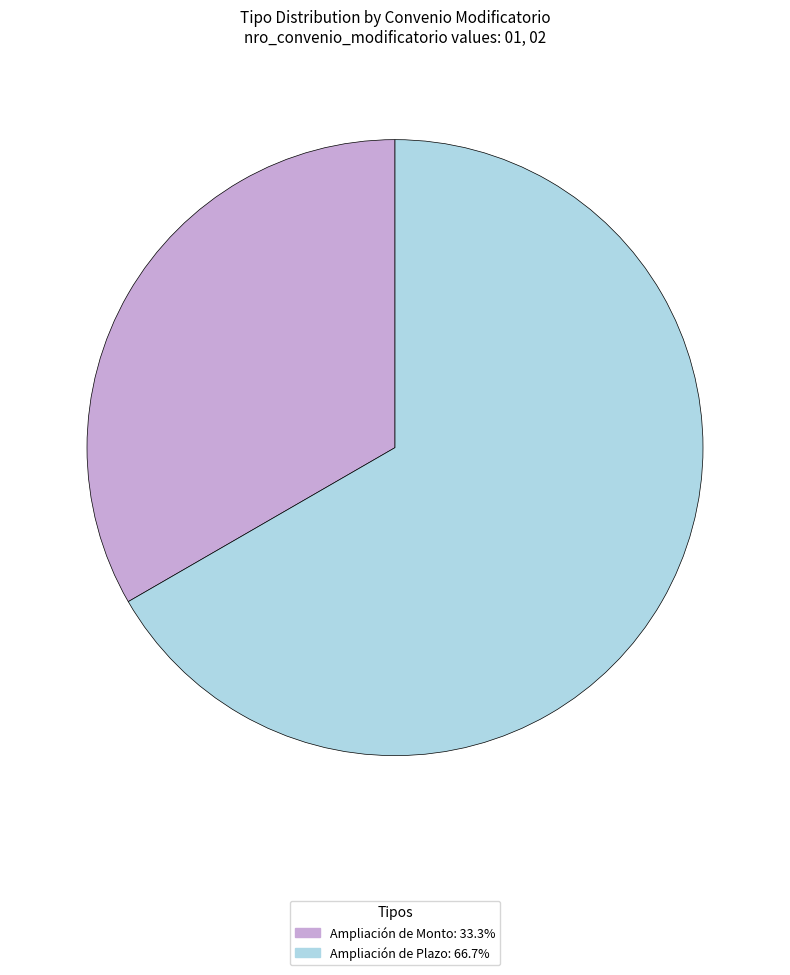

Is there a majority slice in this chart?

Yes